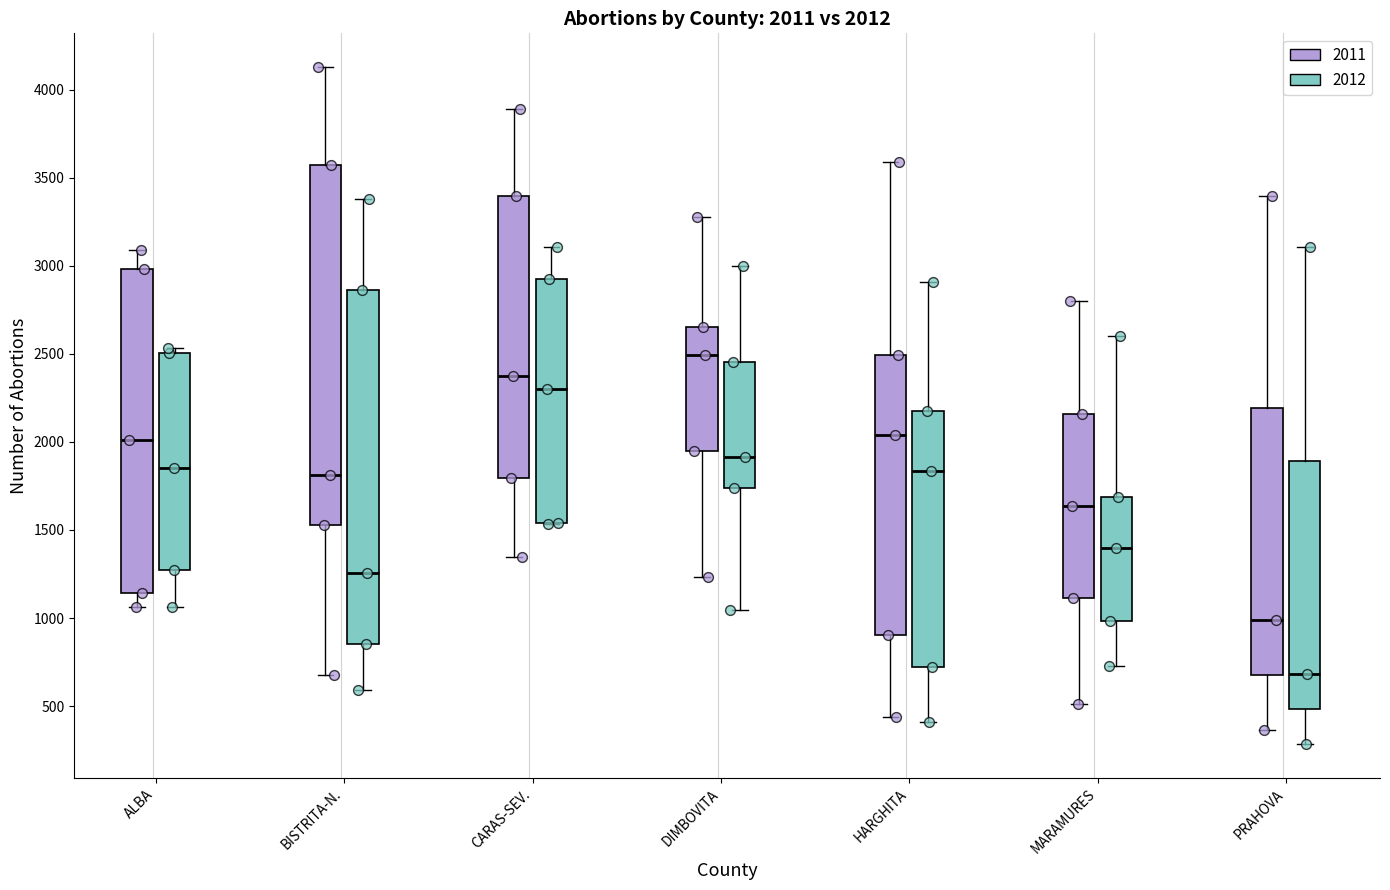

Which box's median line is the highest?

DIMBOVITA (2011)